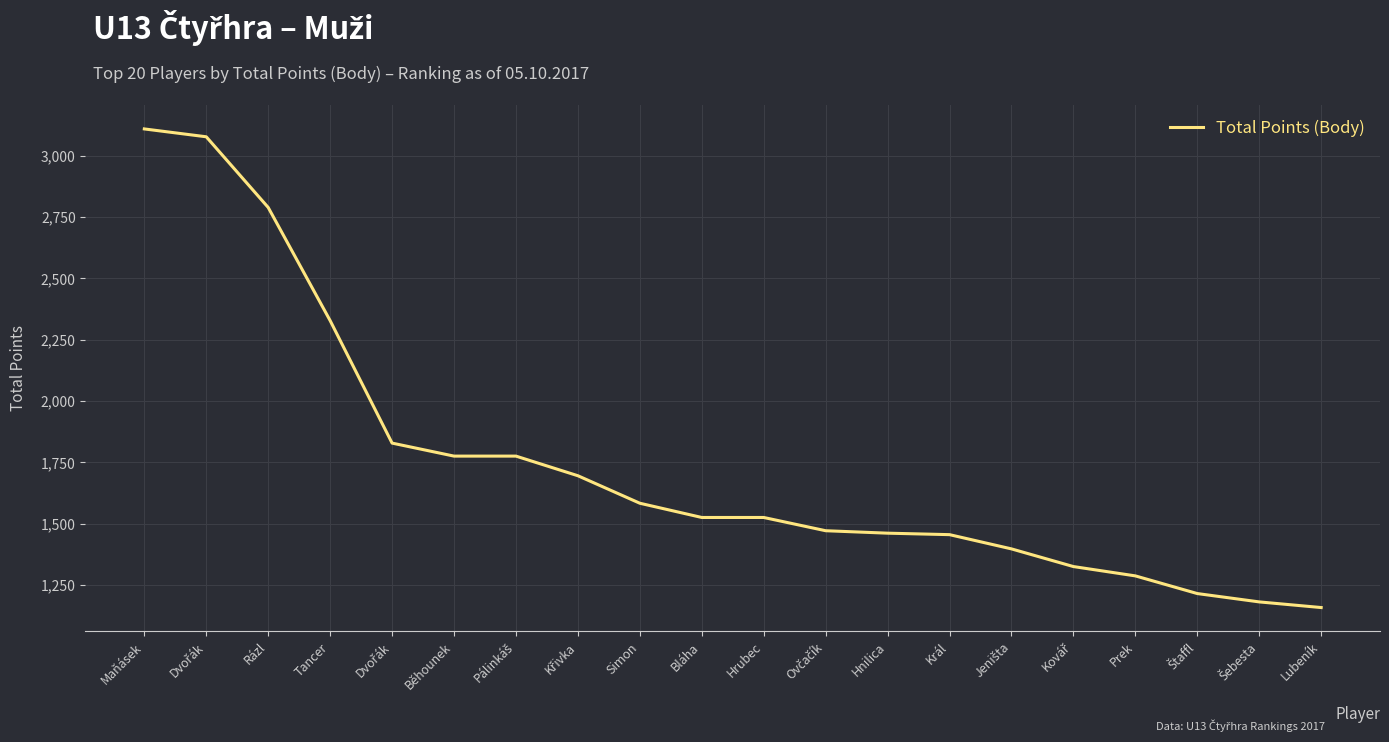

At which label does the data first exceed 1526?

Maňásek